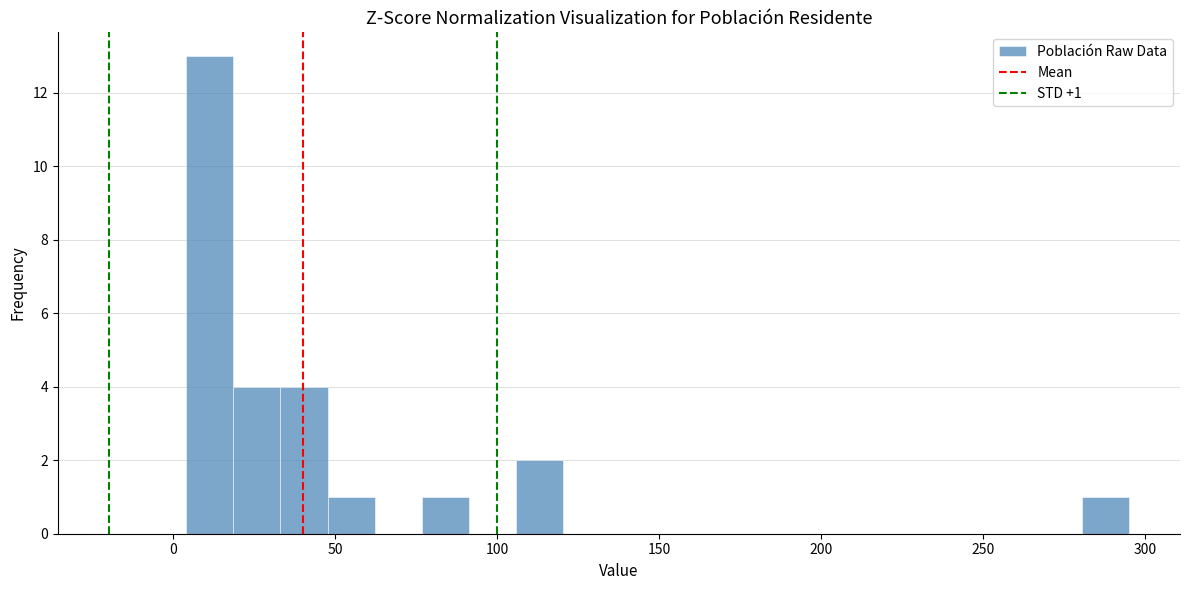

Around what value on the x-axis is the tallest bar? Give the approximate position of its centre, as read against the axis.

10